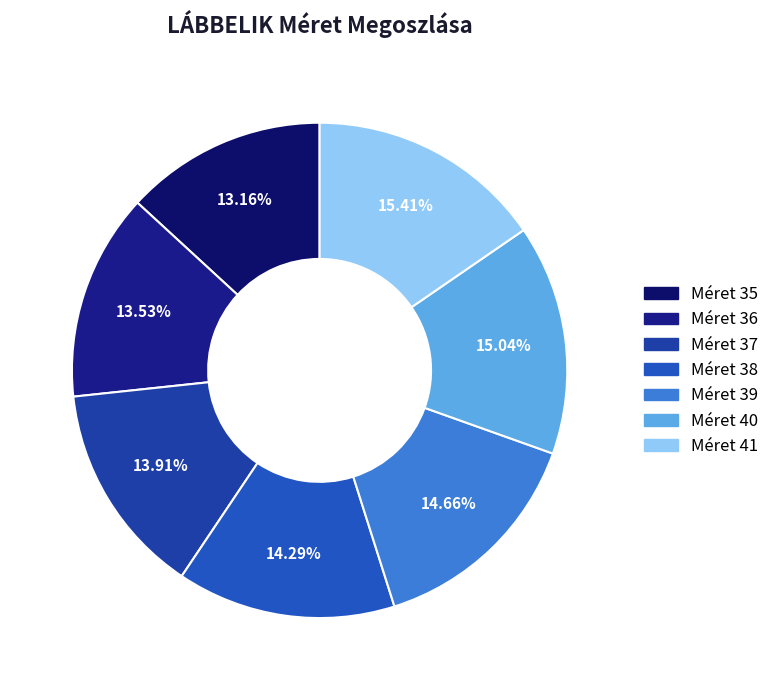

How many slices are in this pie chart?

7